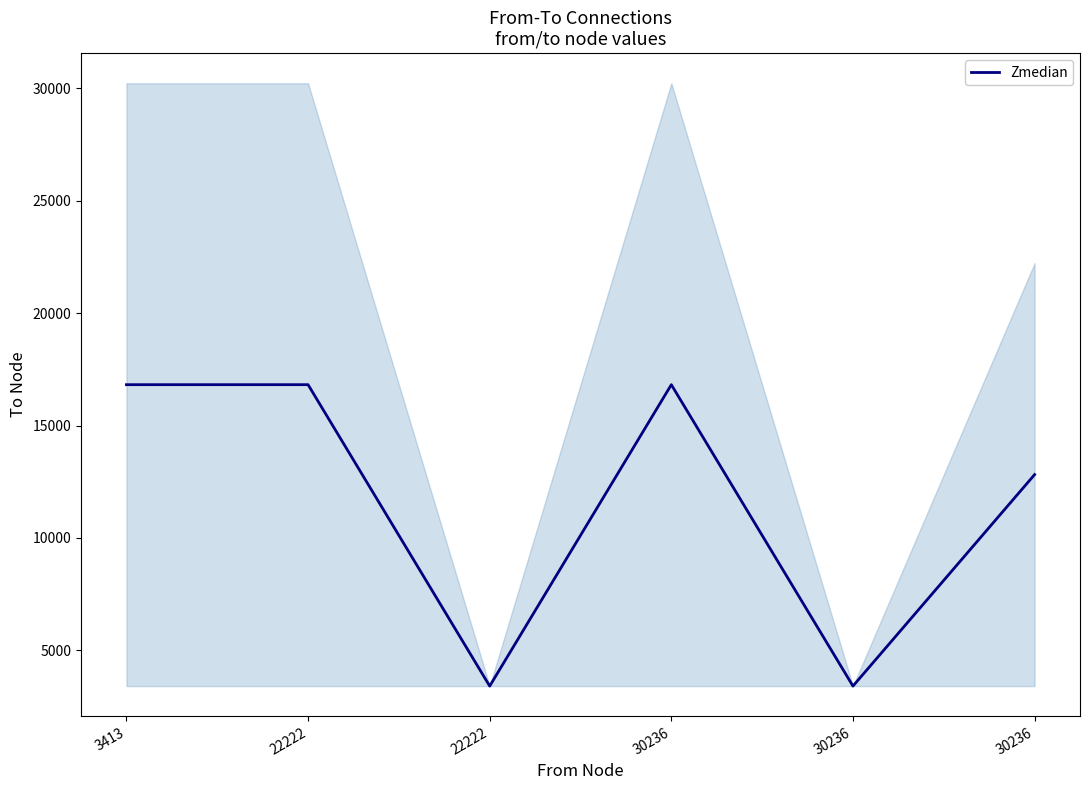

Rank the categories by value from lowest to highest.

22222, 30236, 30236, 3413, 22222, 30236